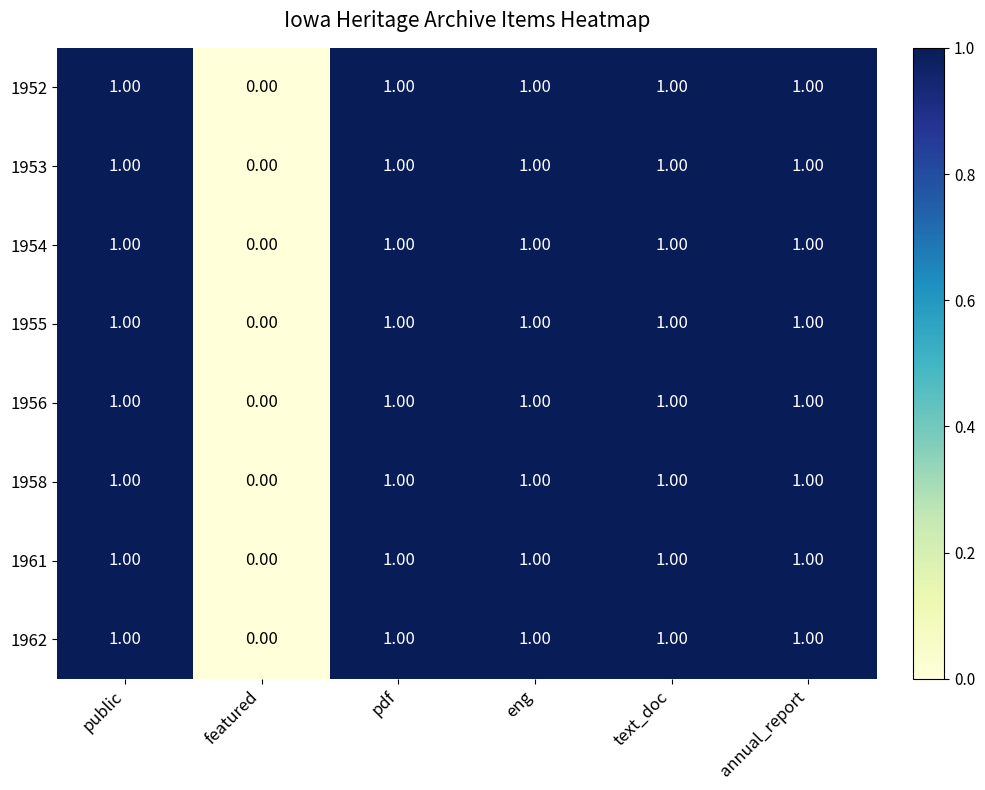

Which category has the lowest value in the 1956 series?

featured